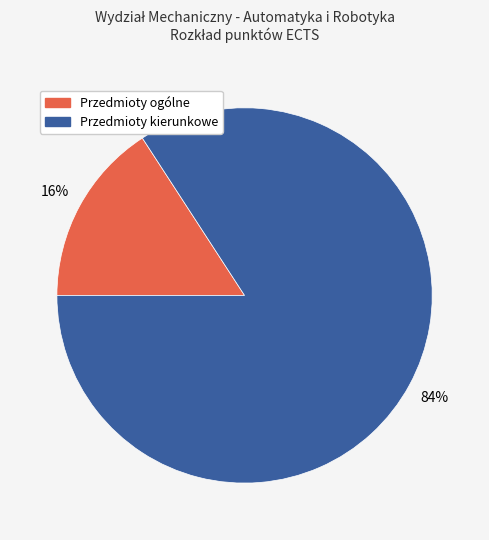

Does any single category account for the majority?

Yes